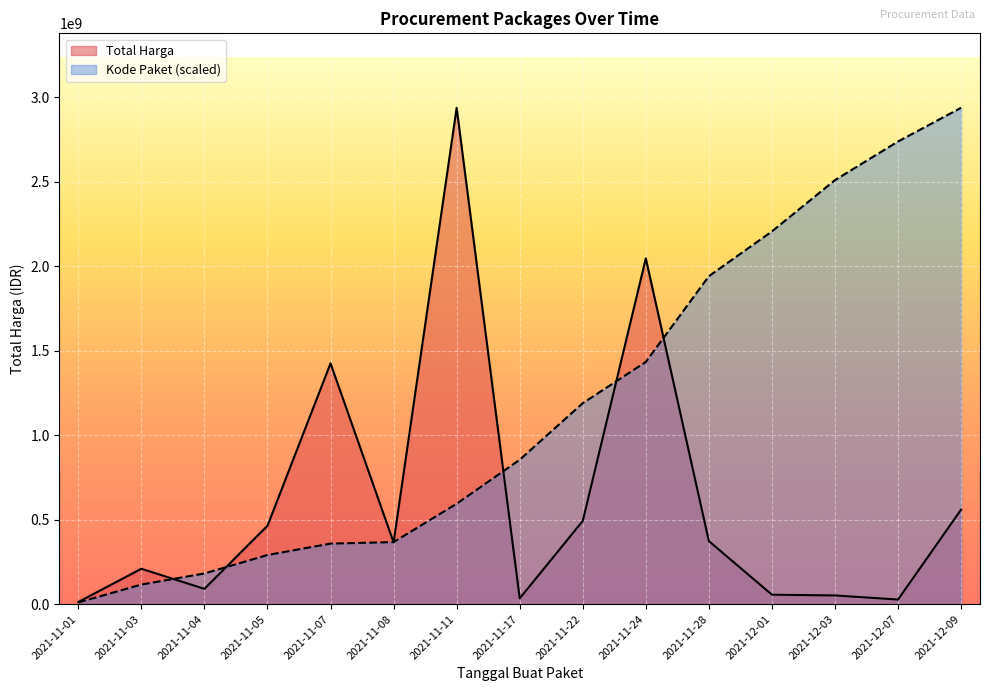

Between 2021-11-08 and 2021-12-01, which series saw the biggest shift?

Kode Paket (scaled)